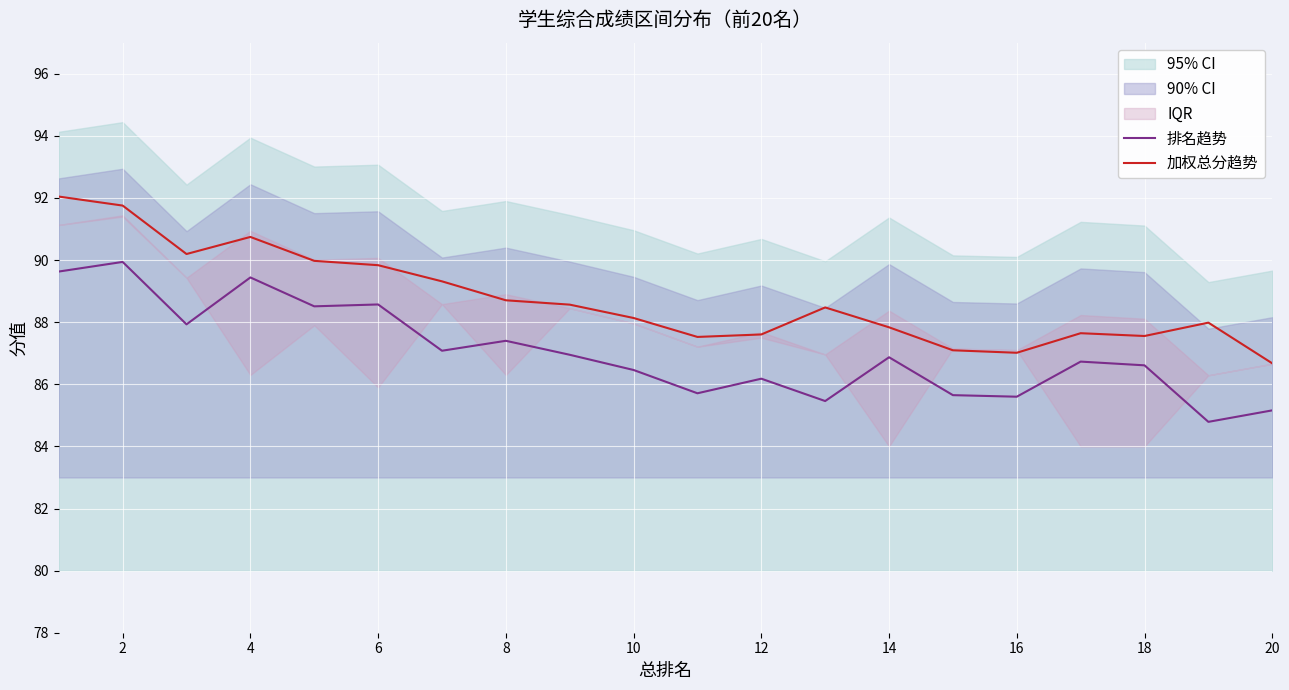

True or false: 排名趋势 and 加权总分趋势 intersect in this chart.

False